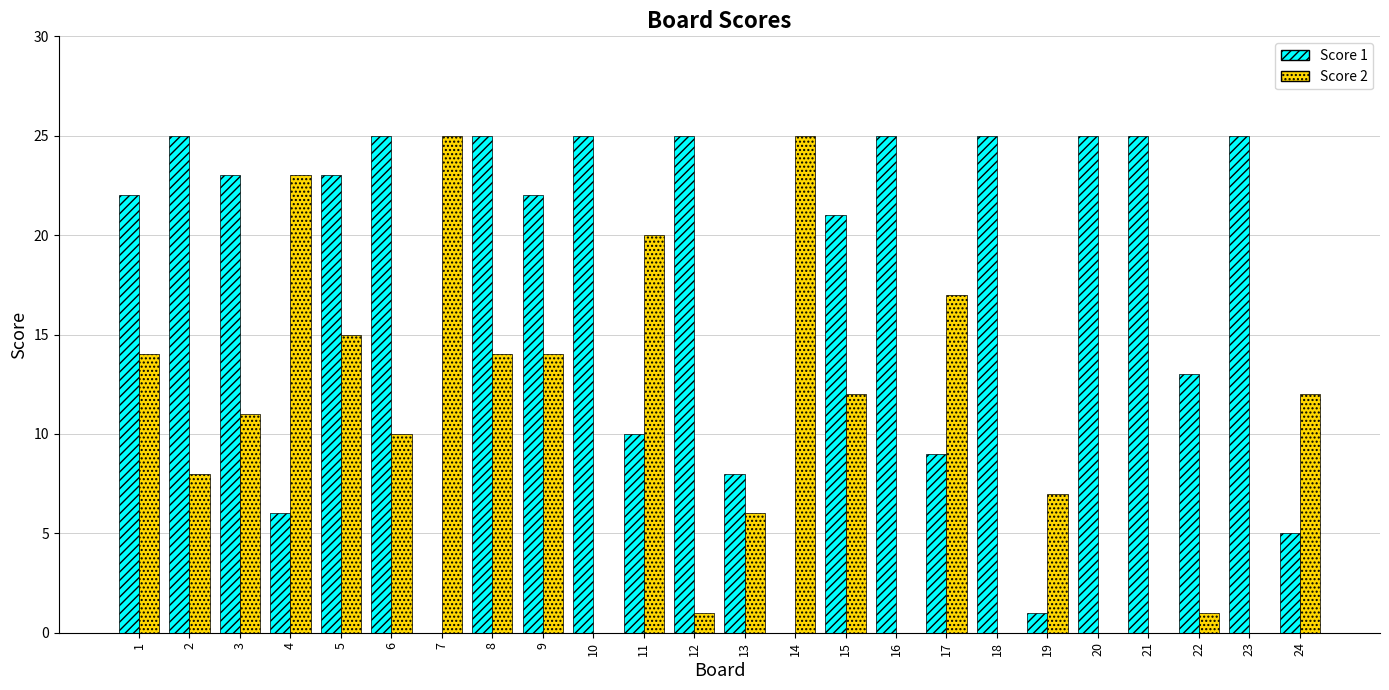

The Score 1 series shows 17 at 11. True or false?

False